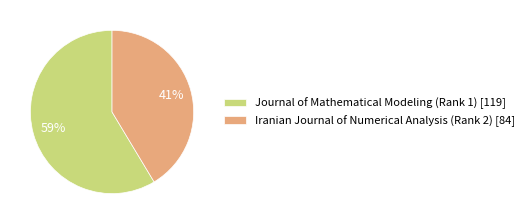

Between Iranian Journal of Numerical Analysis (Rank 2) and Journal of Mathematical Modeling (Rank 1), which is larger?

Journal of Mathematical Modeling (Rank 1)